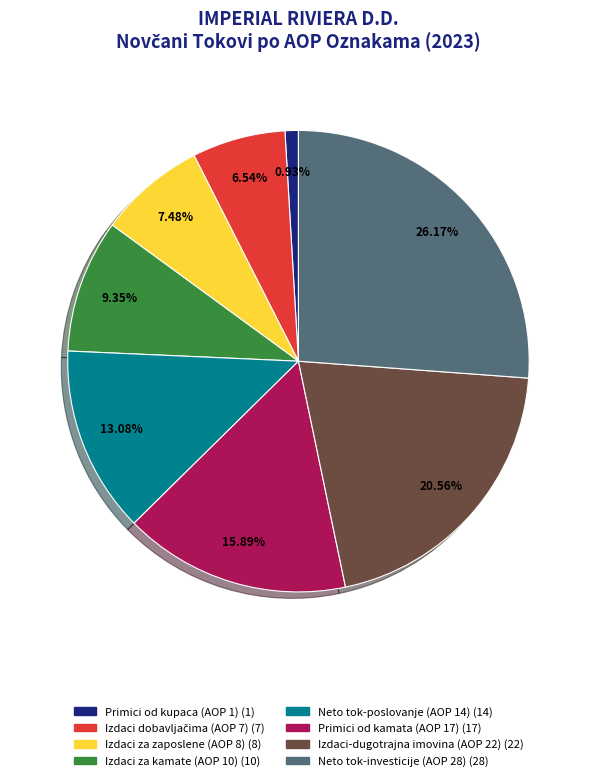

Is there a majority slice in this chart?

No